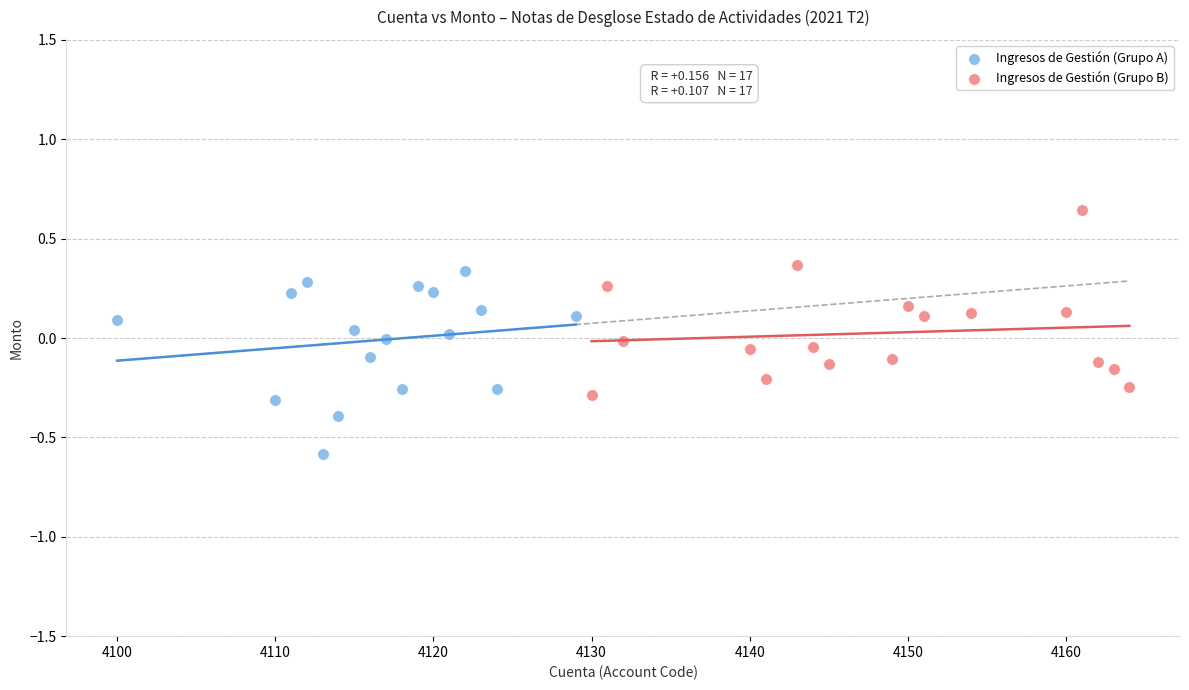

What are all the series names shown in the legend?

Ingresos de Gestión (Grupo A), Ingresos de Gestión (Grupo B)